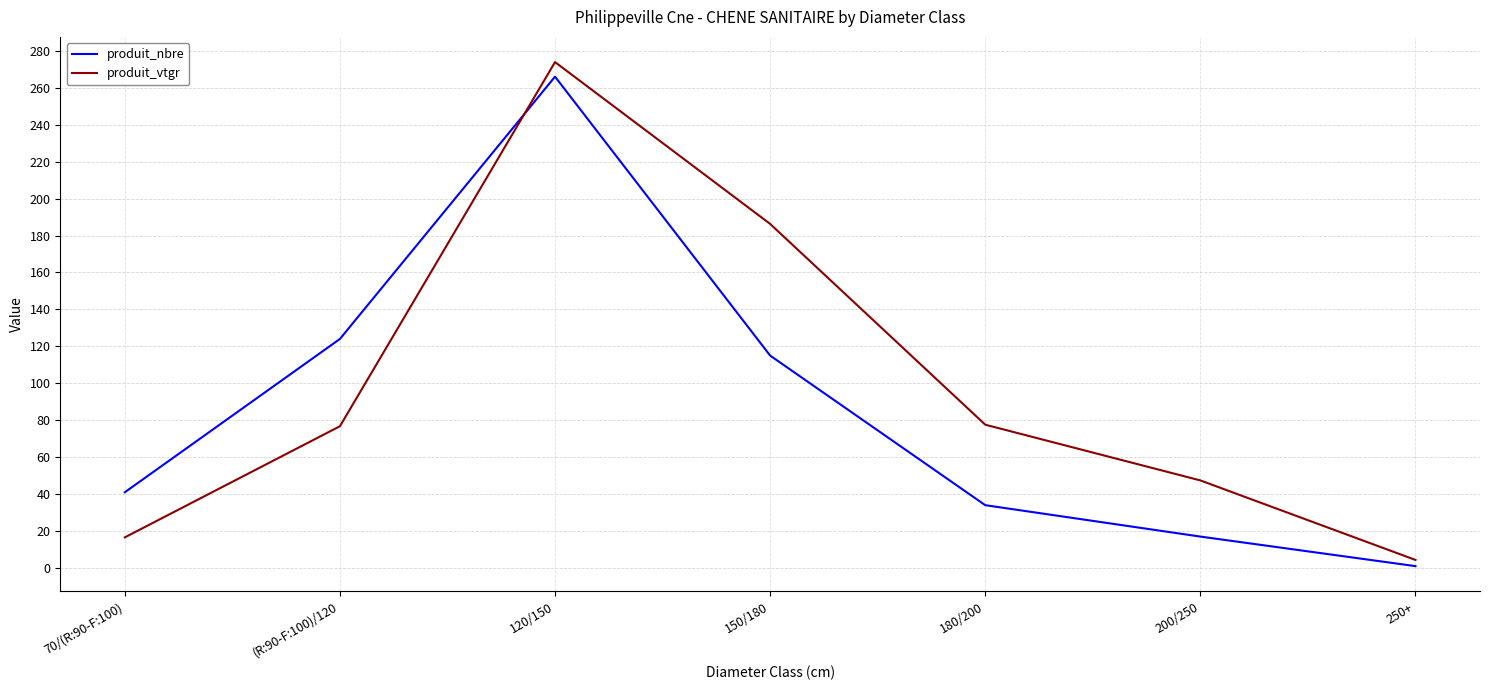

True or false: produit_nbre and produit_vtgr intersect in this chart.

True